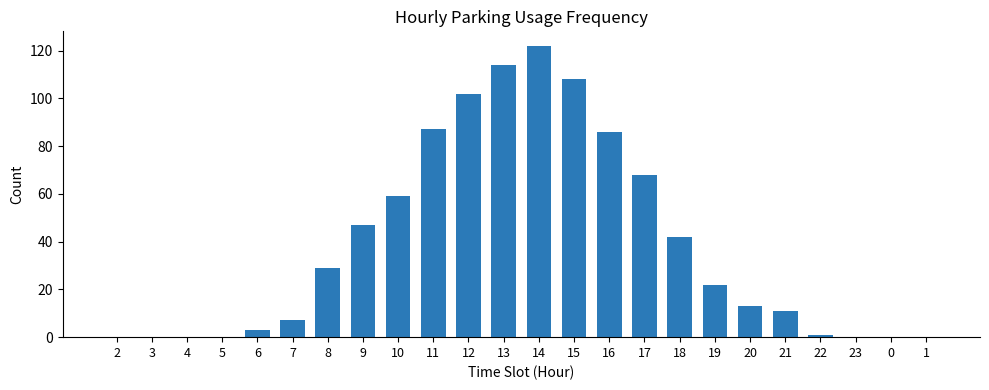

What is the change in value from 17 to 20?

-55